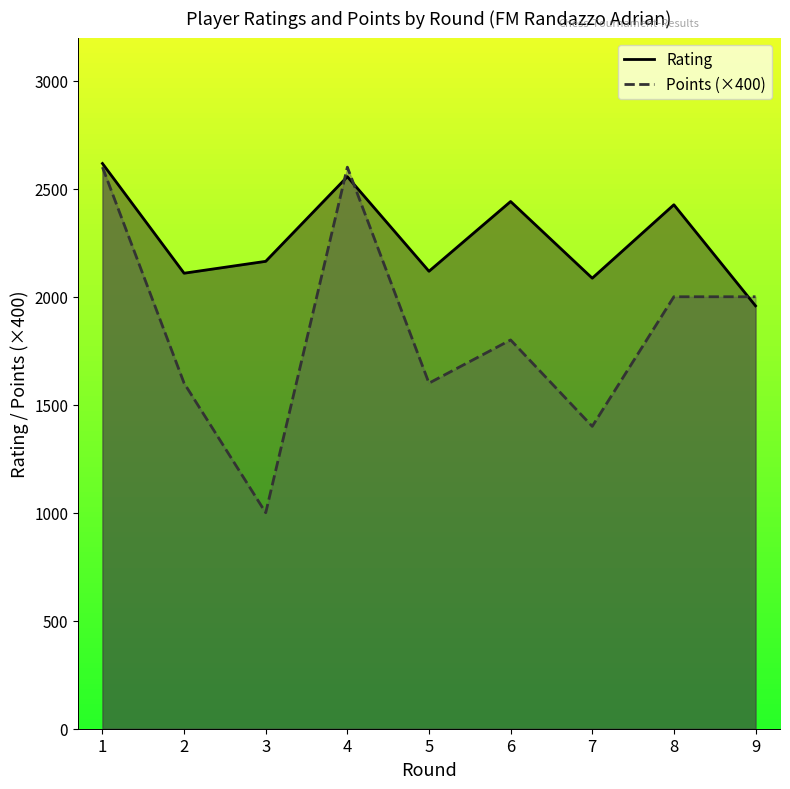

Reading left to right, list all the values displayed in this chart.

Rating: 1=2617	2=2109	3=2164	4=2556	5=2118	6=2441	7=2086	8=2426	9=1958
Points: 1=2600	2=1600	3=1000	4=2600	5=1600	6=1800	7=1400	8=2000	9=2000